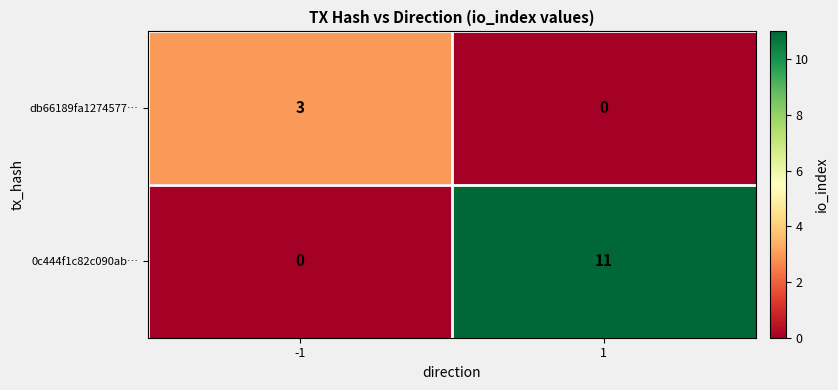

The 0c444f1c82c090ab… series shows 11 at 1. True or false?

True